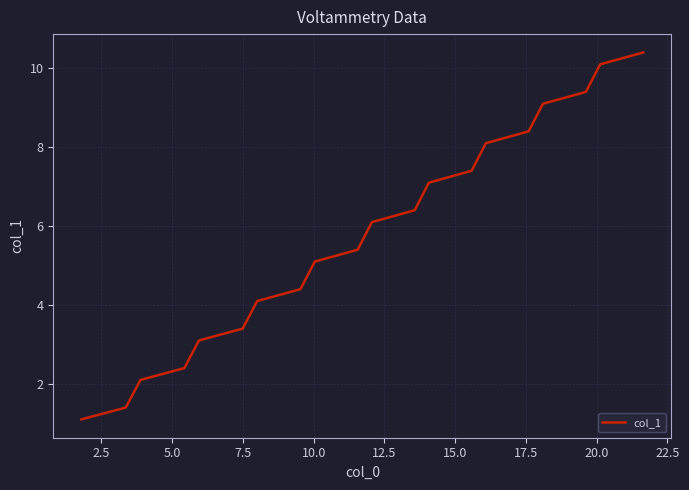

What is the greatest value displayed?

10.4